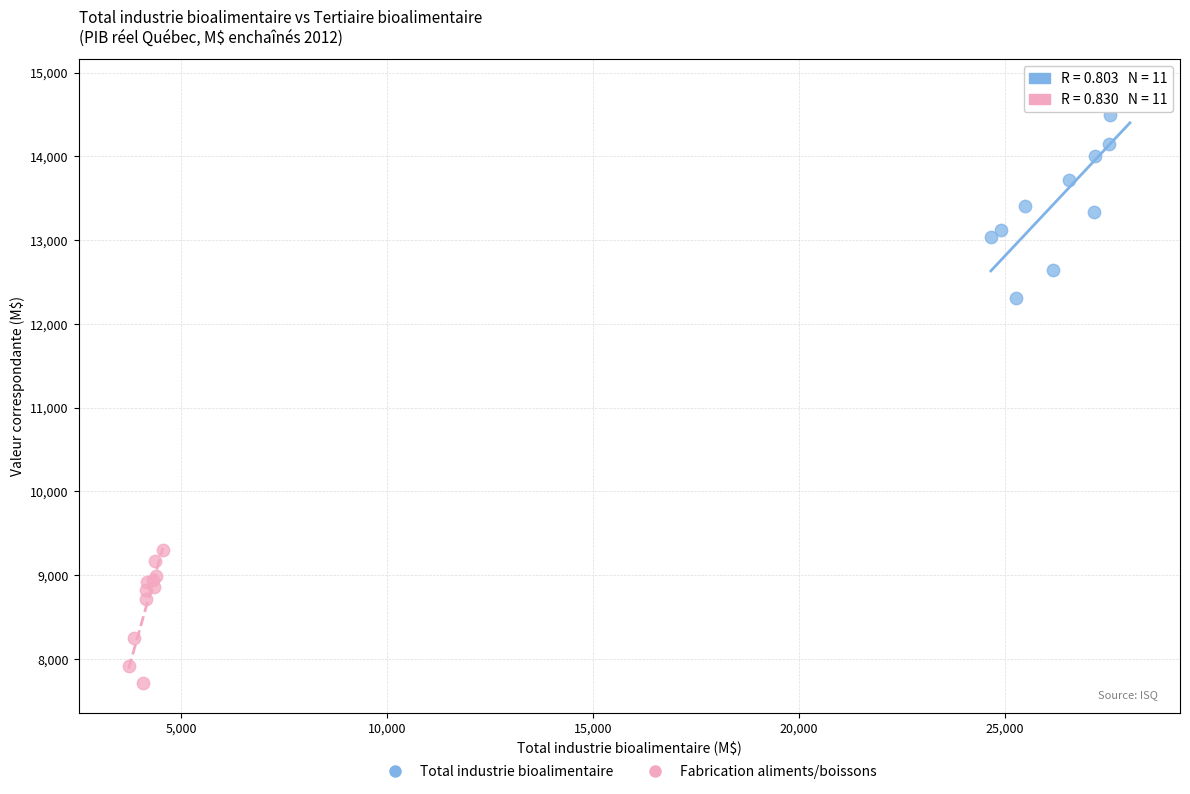

What are all the series names shown in the legend?

Total industrie bioalimentaire, Fabrication aliments/boissons